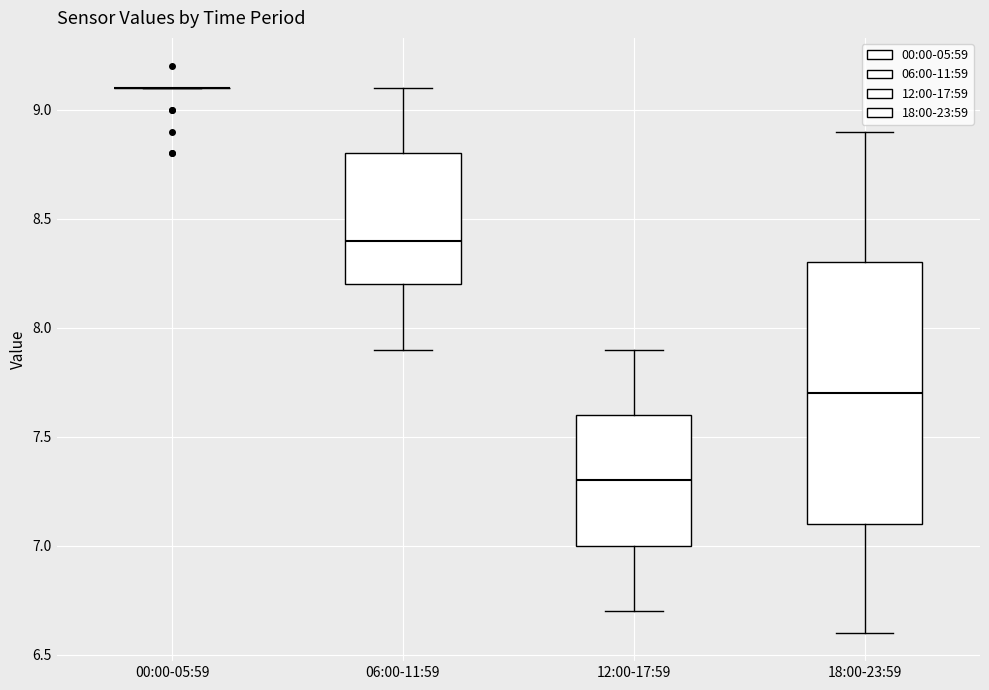

Reading left to right, transcribe this box plot: for each box, give where its median line is, the range the box spans, and where its two whiskers end, as read against the y-axis. The values are not printed on the chart, so give them approximately, as read against the axis.

00:00-05:59: box collapsed to a line at 9.1, whiskers 9.1 to 9.1
06:00-11:59: median 8.4, box 8.2 to 8.8, whiskers 7.9 to 9.1
12:00-17:59: median 7.3, box 7.0 to 7.6, whiskers 6.7 to 7.9
18:00-23:59: median 7.7, box 7.1 to 8.3, whiskers 6.6 to 8.9